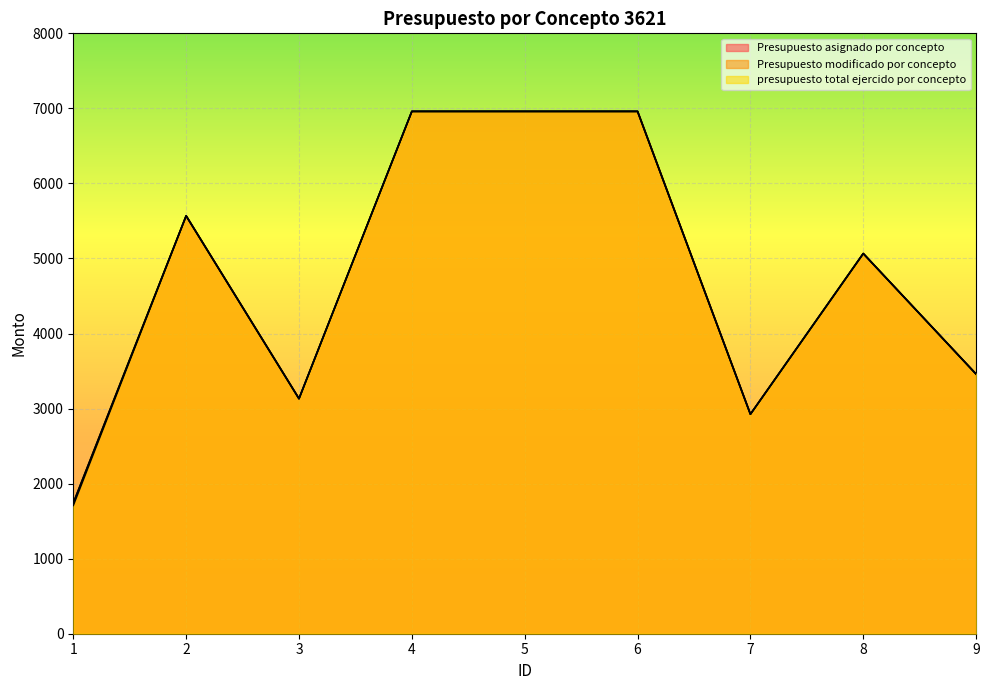

Is the value of Presupuesto modificado por concepto at 7 greater than the value of presupuesto total ejercido por concepto at 7?

No